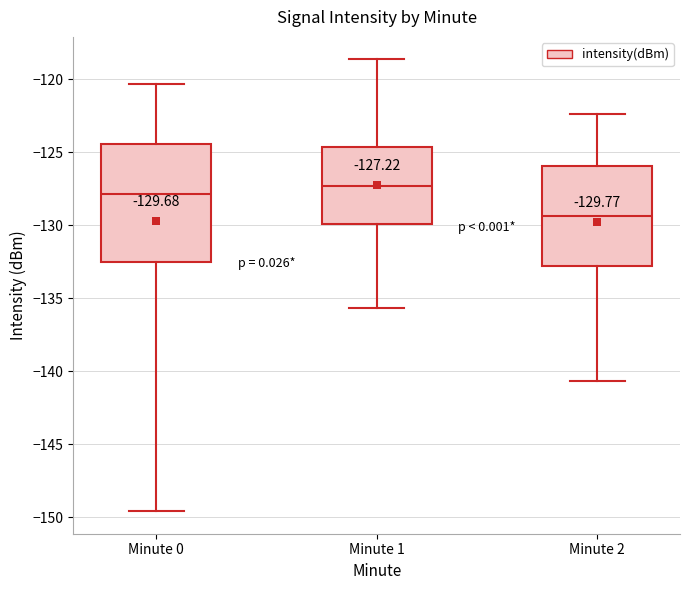

Which box's median line is the lowest?

Minute 2